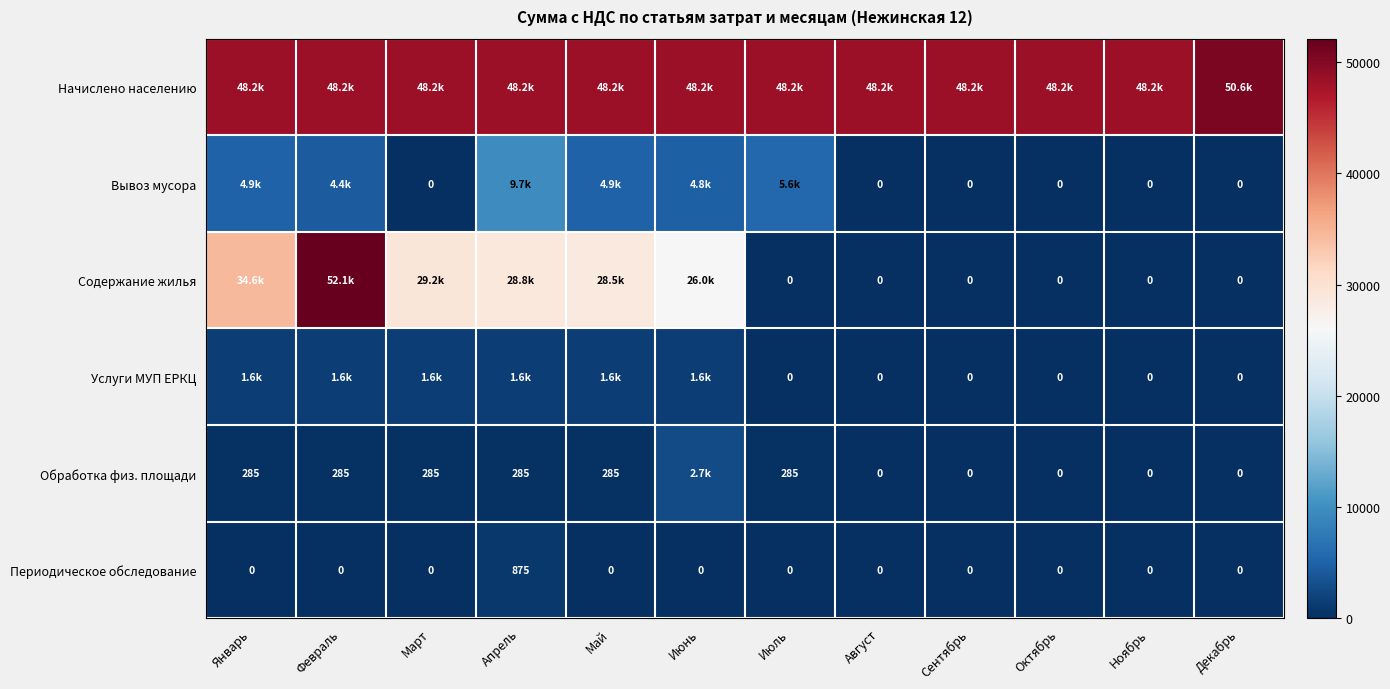

Between Февраль and Апрель, which is larger?

Февраль